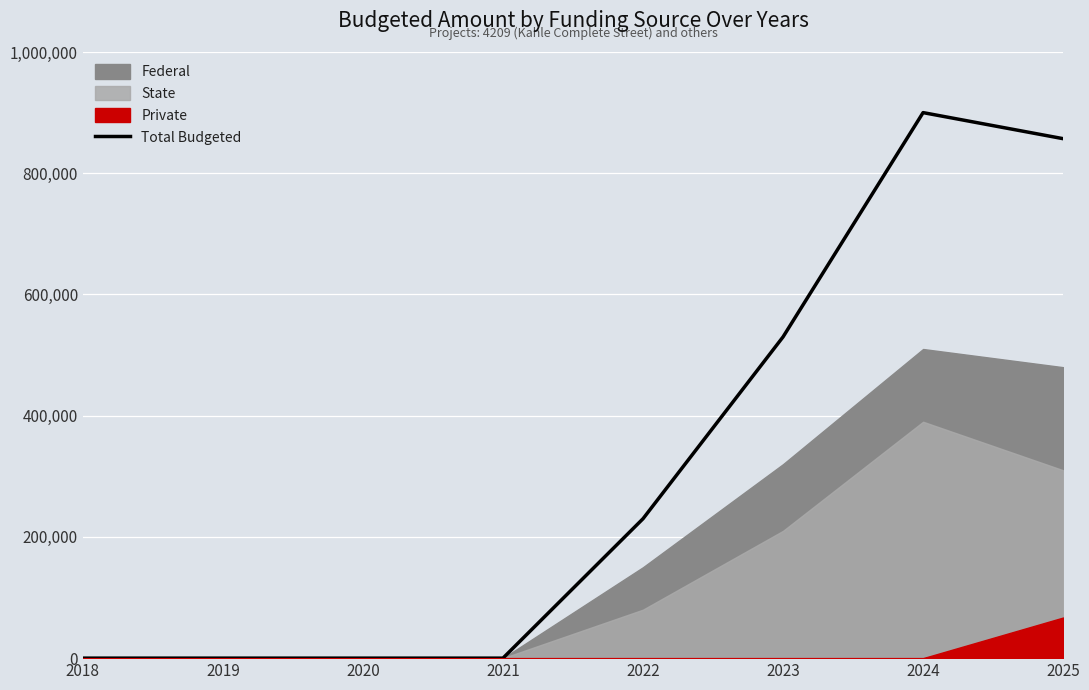

The value at 2025 is 857000. True or false?

True